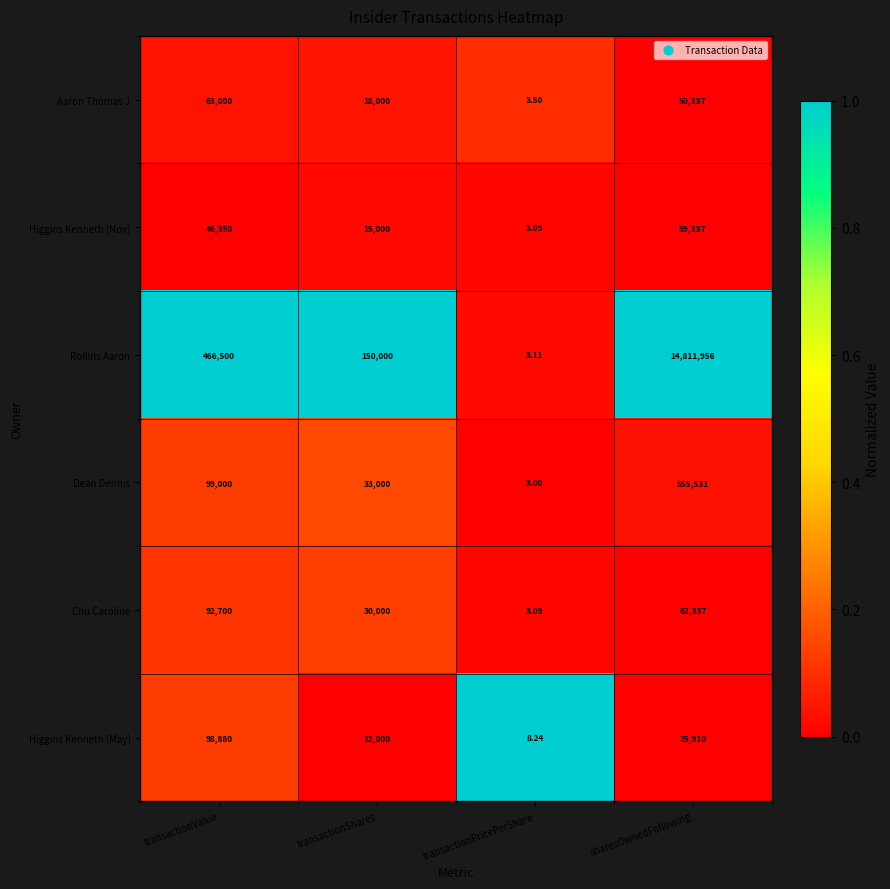

At which category is the sum across all series the highest?

sharesOwnedFollowing